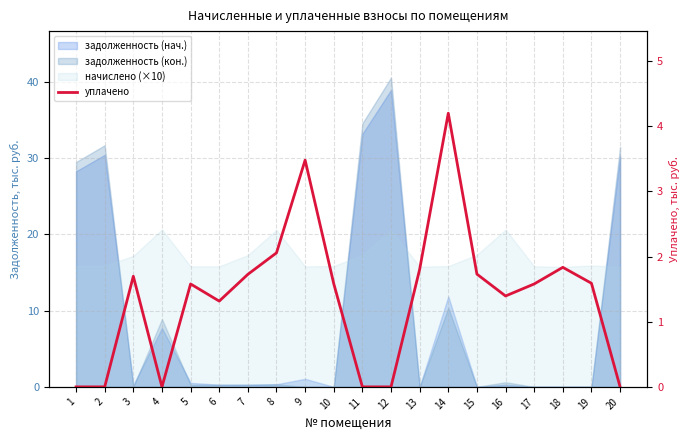

Reading right to left, extract all data points from this chart.

20=0.0	19=1.6	18=1.8	17=1.6	16=1.4	15=1.7	14=4.2	13=1.8	12=0.0	11=0.0	10=1.6	9=3.5	8=2.1	7=1.7	6=1.3	5=1.6	4=0.0	3=1.7	2=0.0	1=0.0